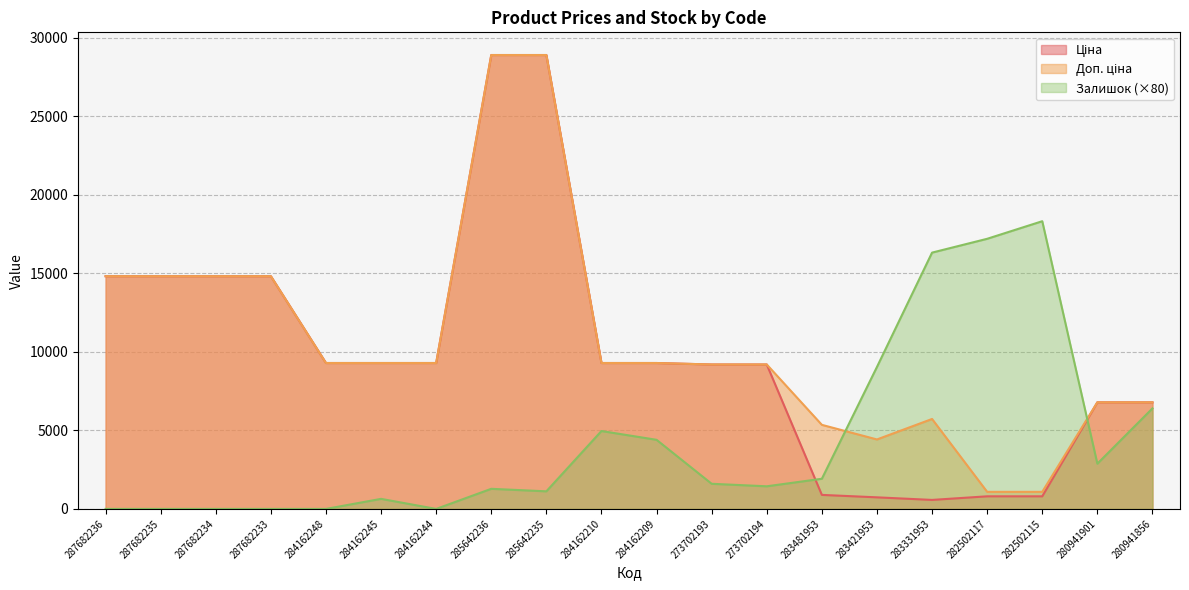

Which series has the largest total across all categories?

Доп. ціна